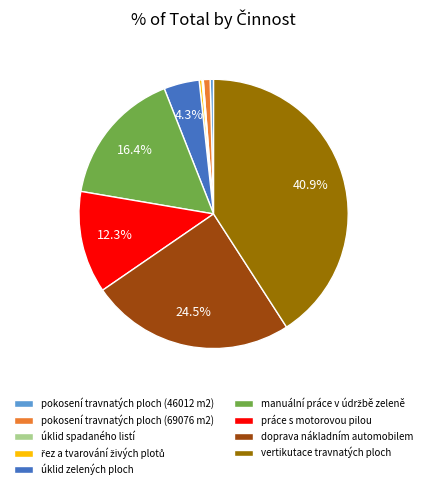

How much of the chart is everything except práce s motorovou pilou?

87.7%